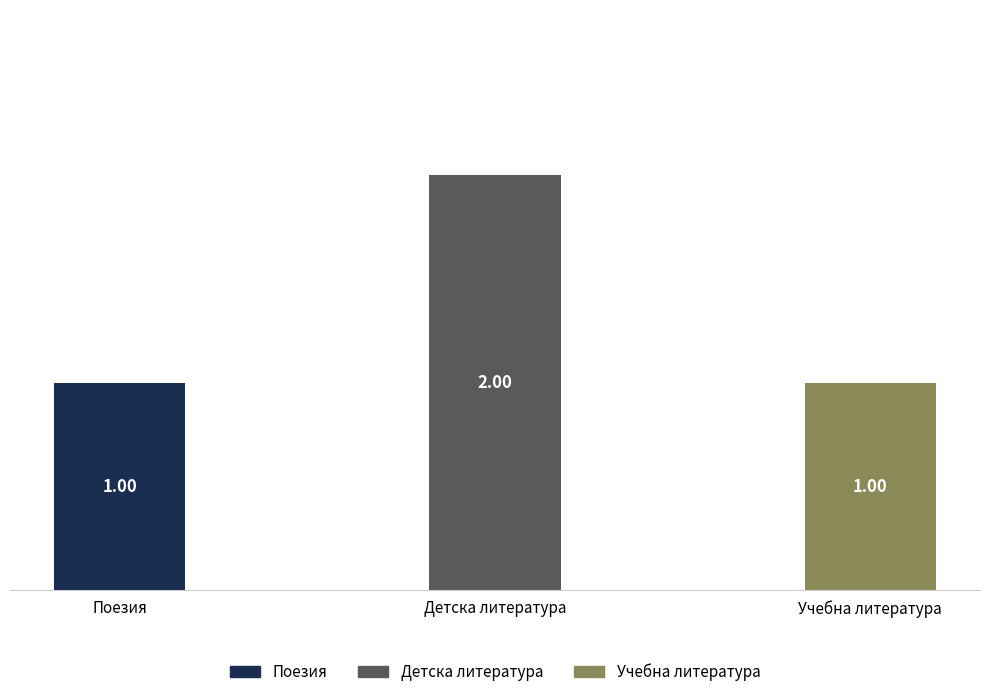

What is the ratio of the value at Детска литература to the value at Учебна литература?

2.0